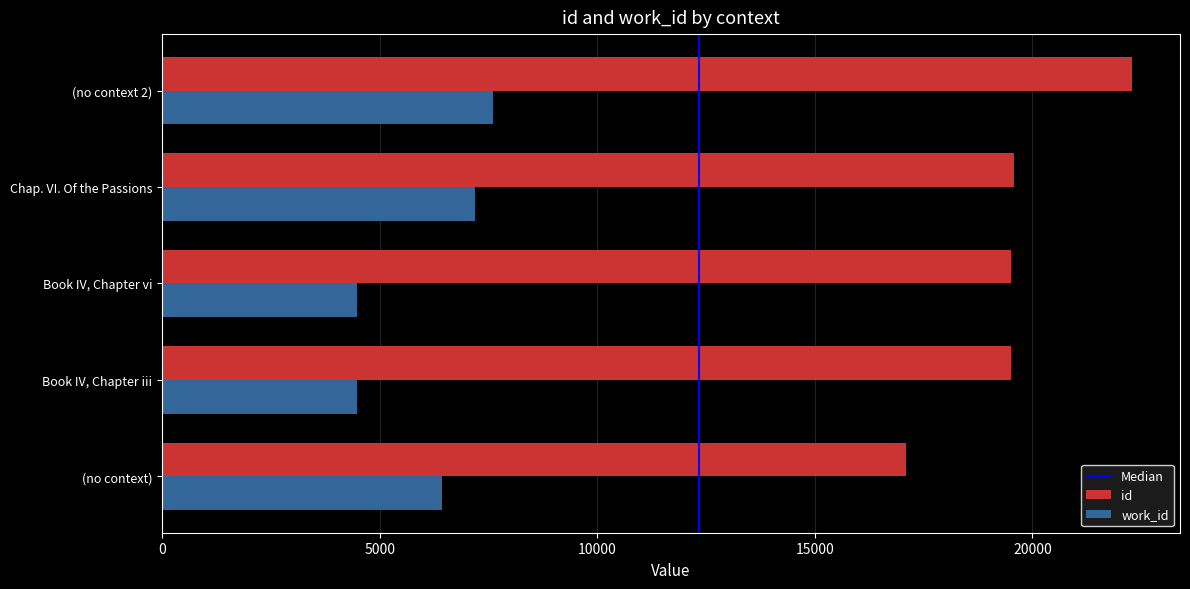

What is the minimum value shown in the chart?

4475